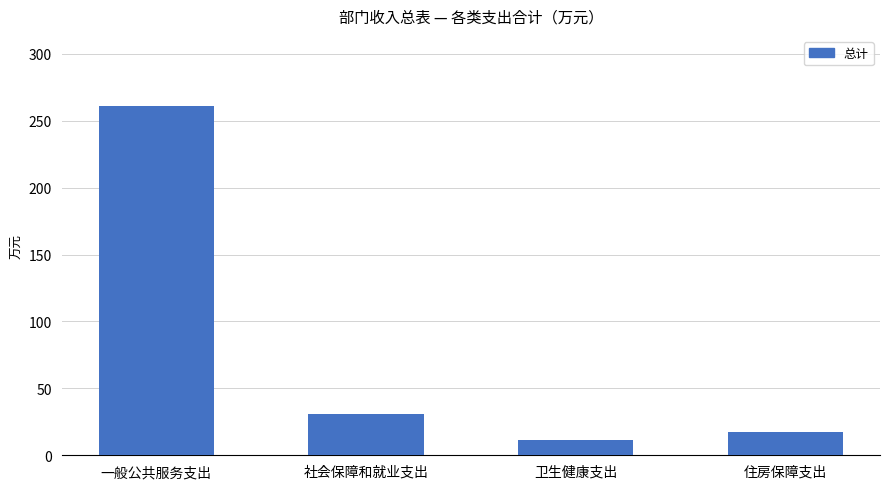

What is the change in value from 社会保障和就业支出 to 住房保障支出?

-13.3